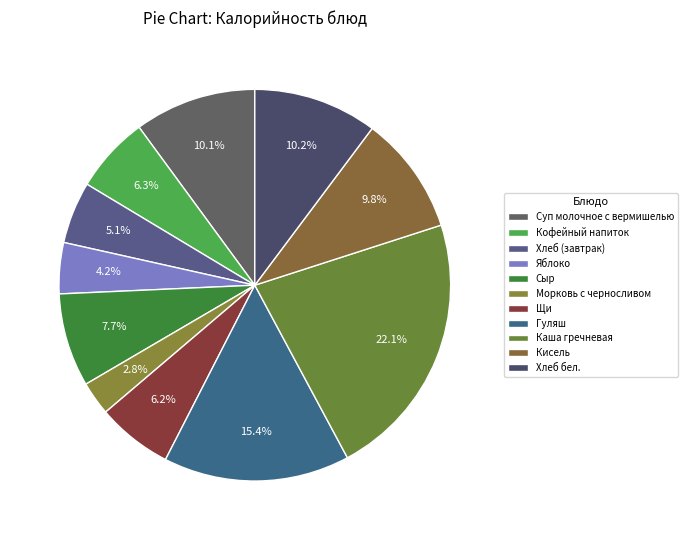

How many slices are in this pie chart?

11